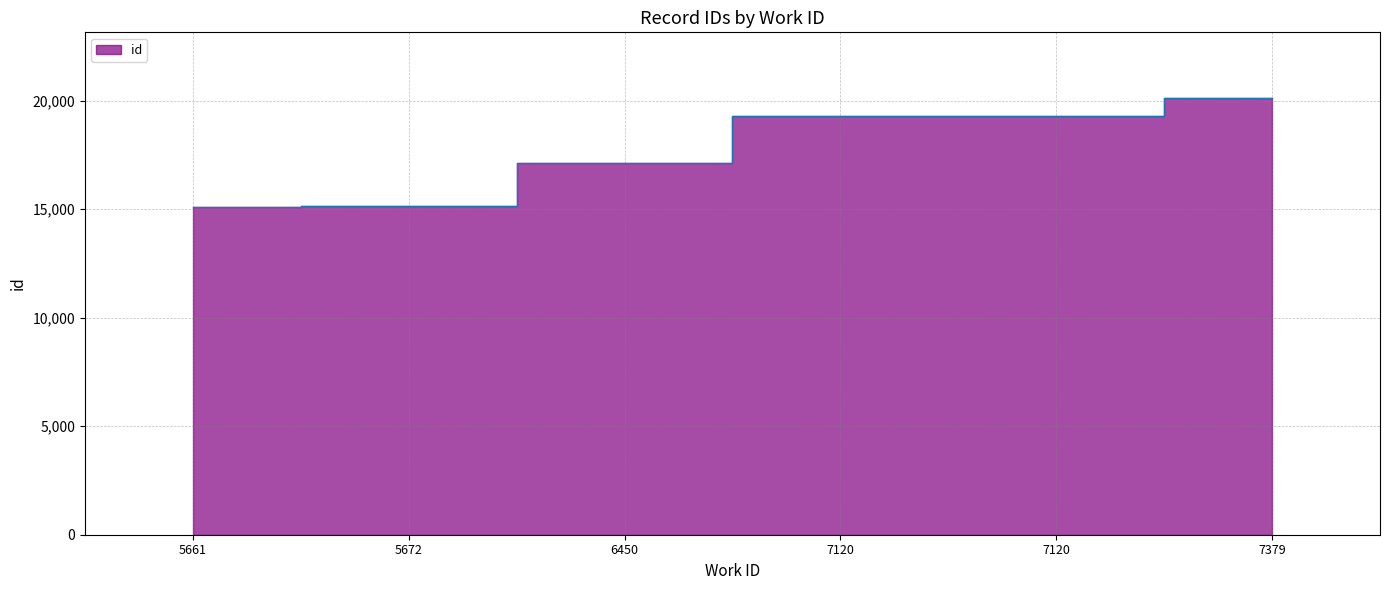

Reading left to right, what are all the values shown in this chart?

5661=15123	5672=15141	6450=17137	7120=19288	7120=19297	7379=20133